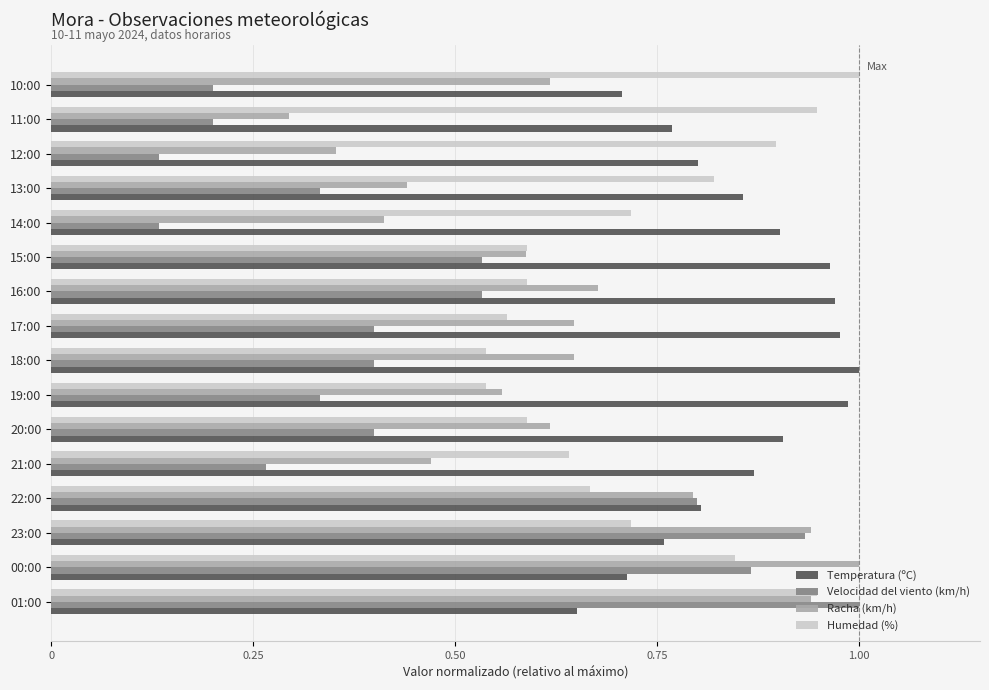

The value of Humedad (%) at 15:00 is 0.6. True or false?

True